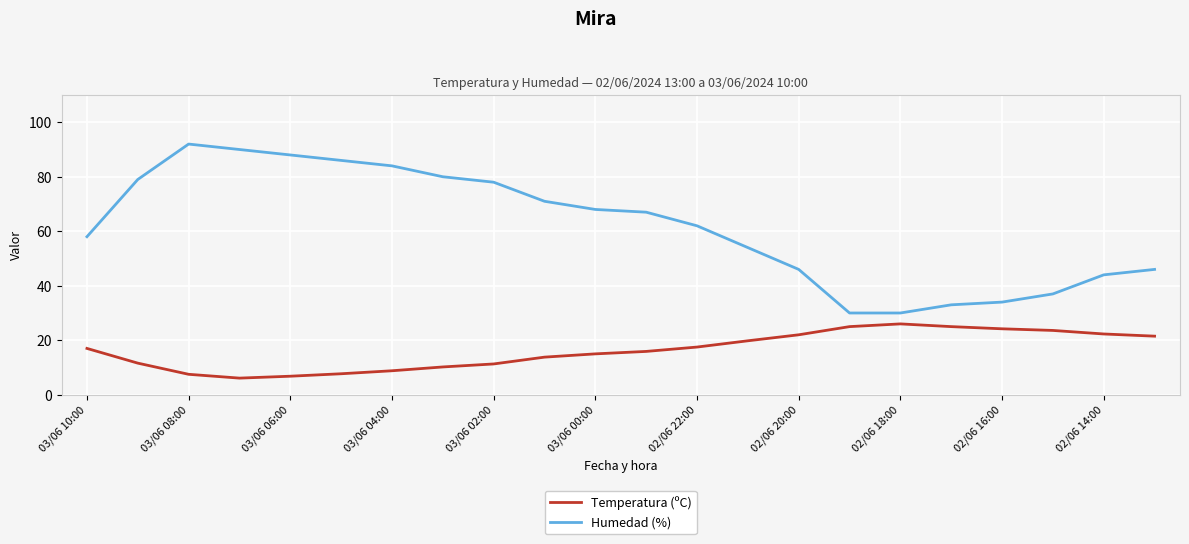

Which series has the largest range (max minus min)?

Humedad (%)